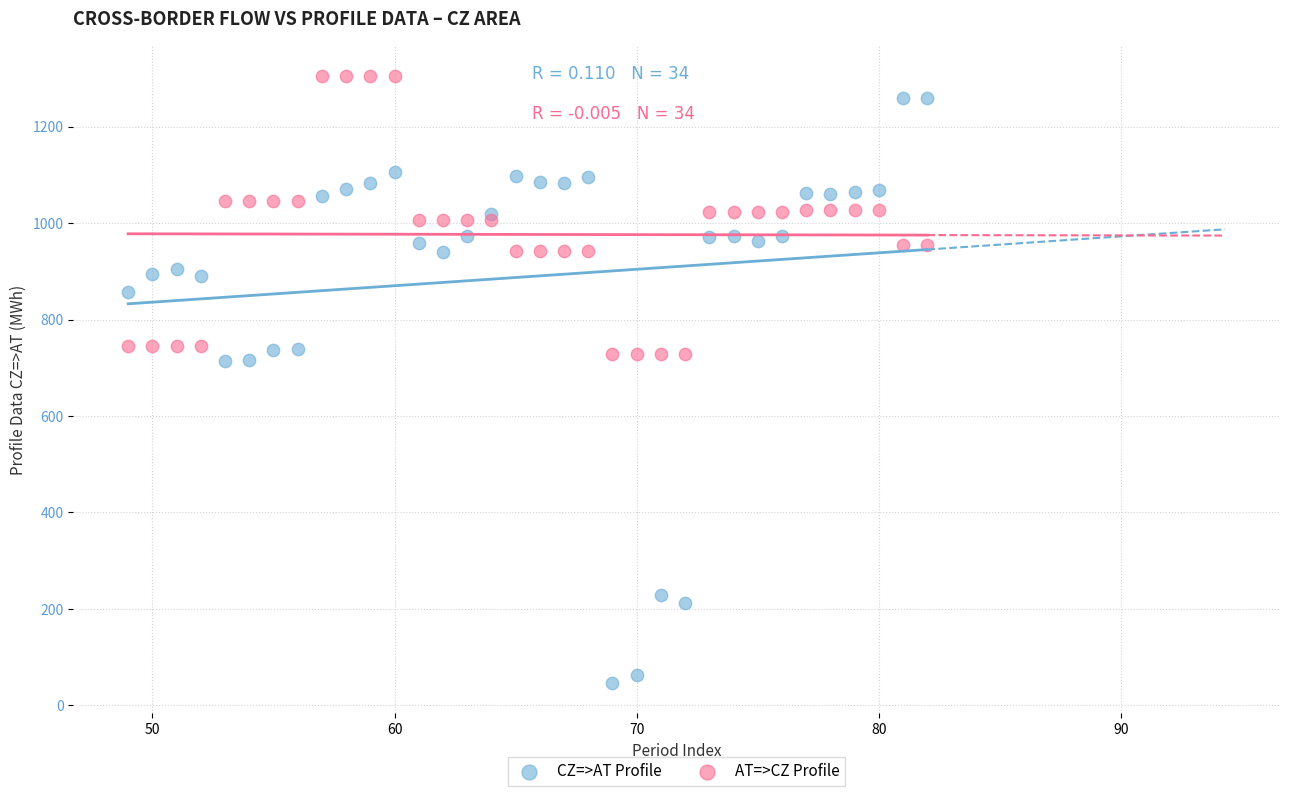

What is the X range (max minus min) for the scatter plot?

33.0